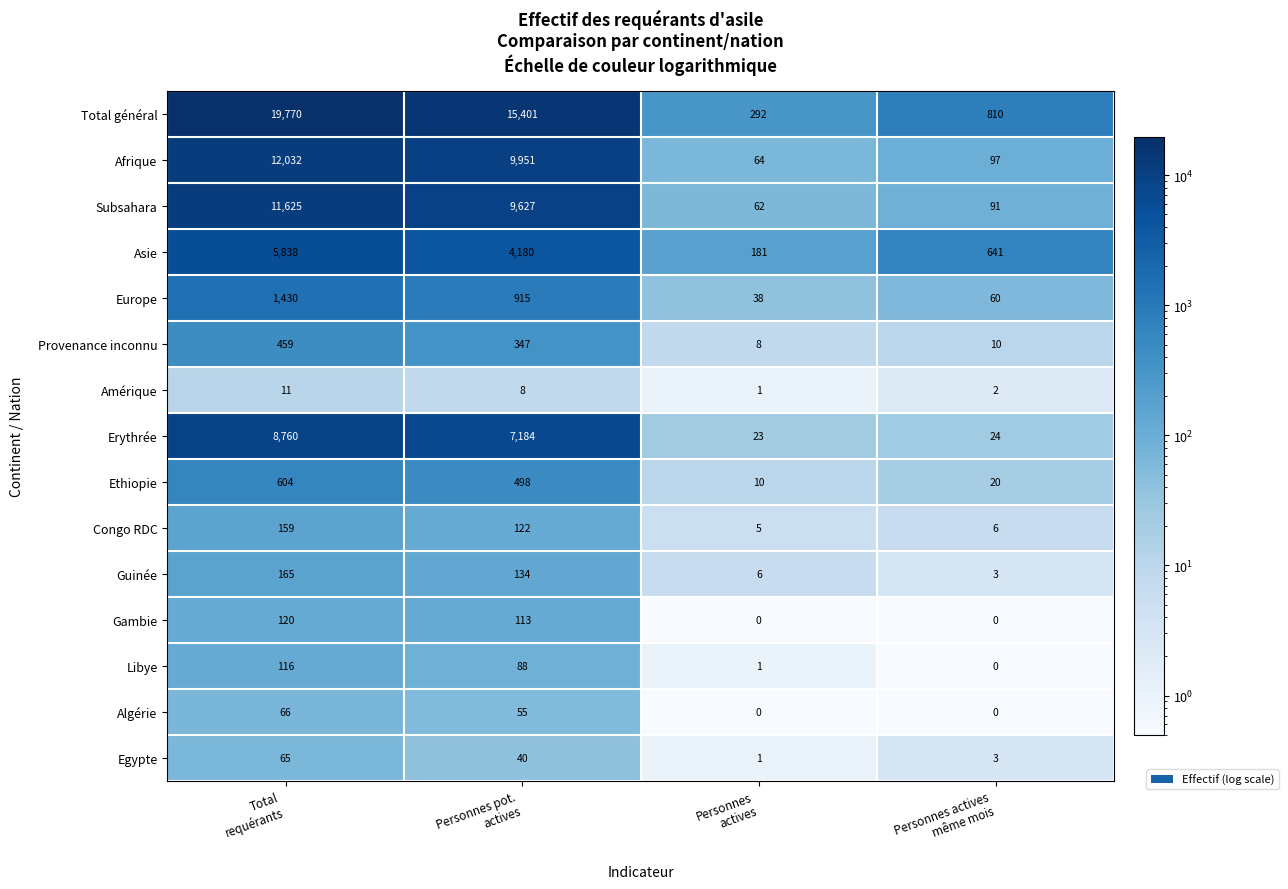

What is the maximum value shown in the chart?

19770